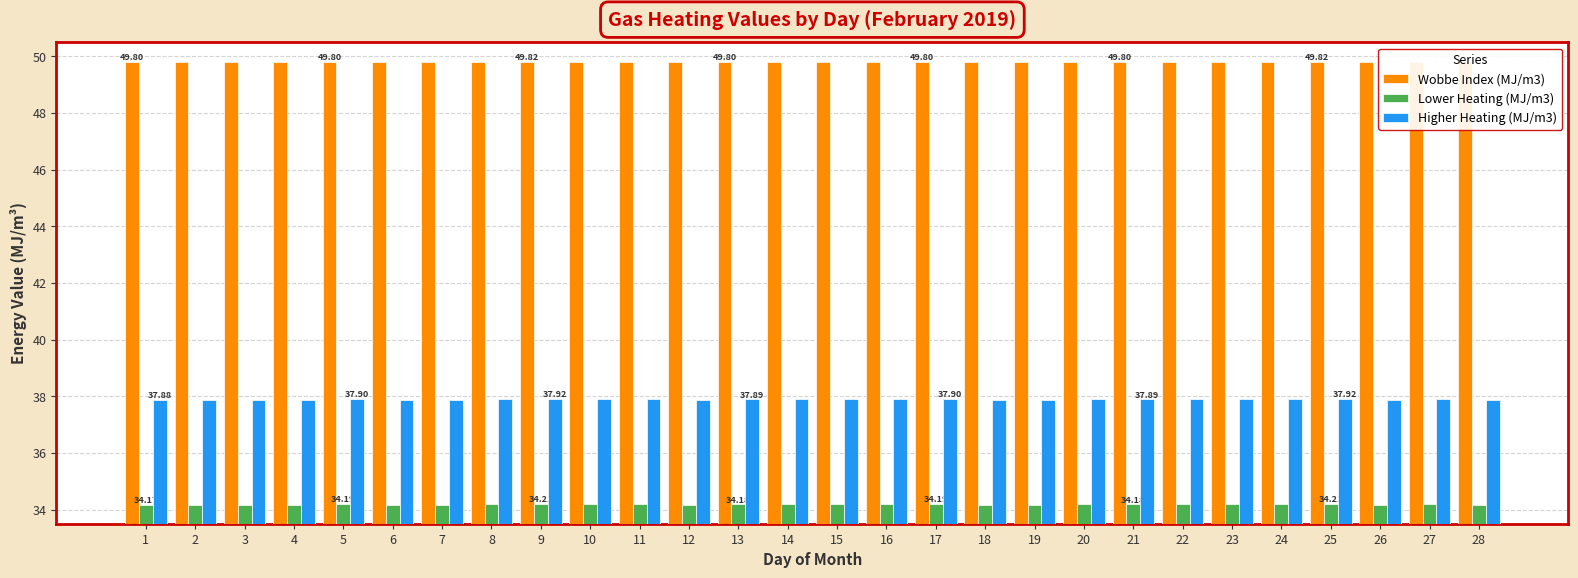

Rank the series at 12 from lowest to highest value.

Lower Heating (MJ/m3), Higher Heating (MJ/m3), Wobbe Index (MJ/m3)